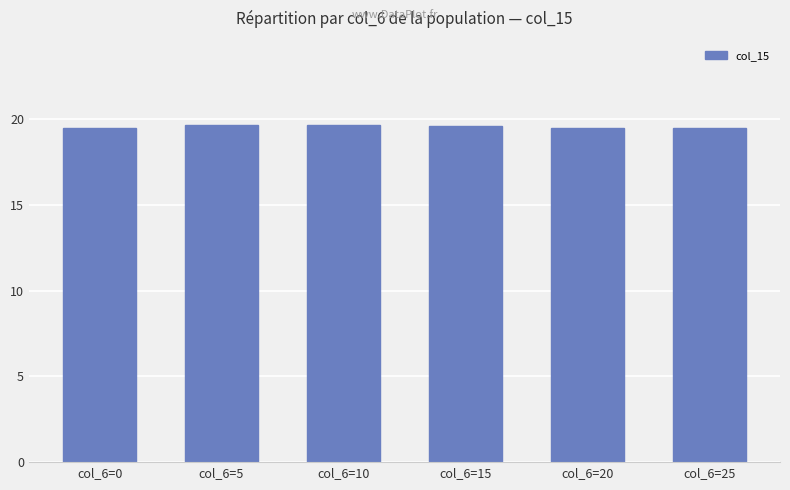

The value at col_6=25 is 19.5. True or false?

True